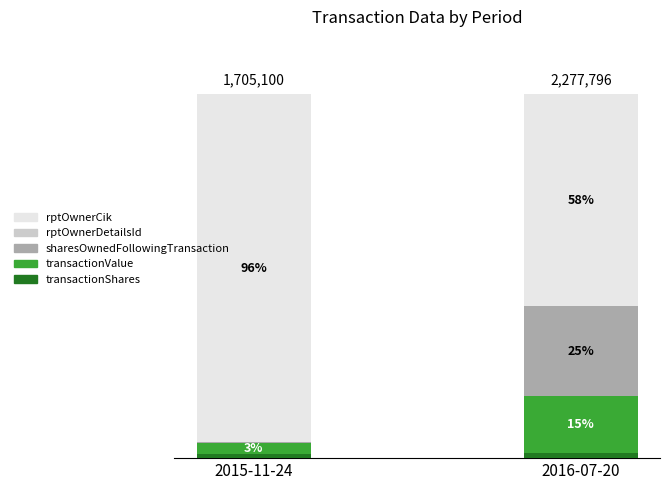

The value of sharesOwnedFollowingTransaction at 2016-07-20 is 24.8. True or false?

True